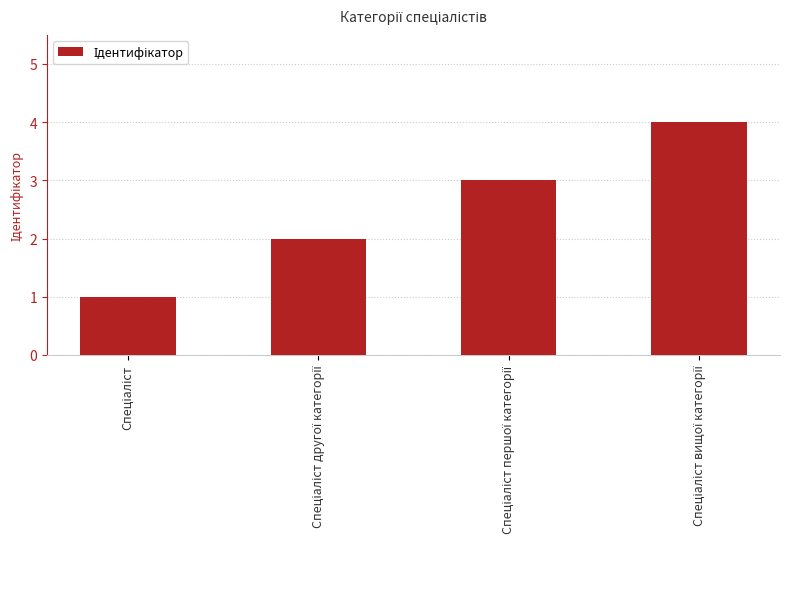

What is the difference between the maximum and minimum values?

3